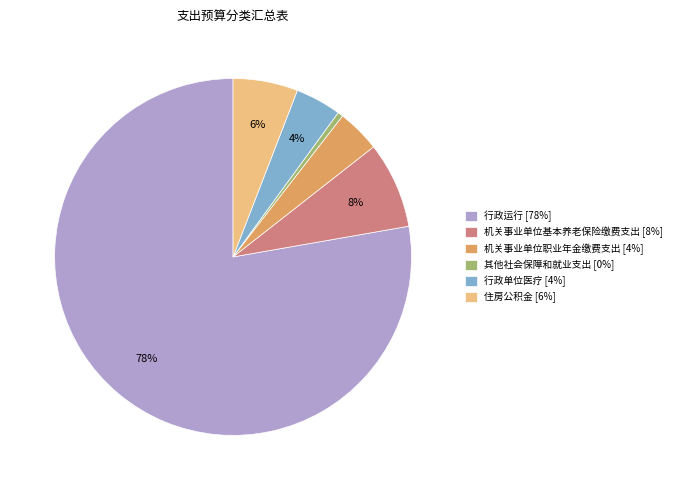

What percentage is the 机关事业单位职业年金缴费支出 slice, to the nearest percent?

4%